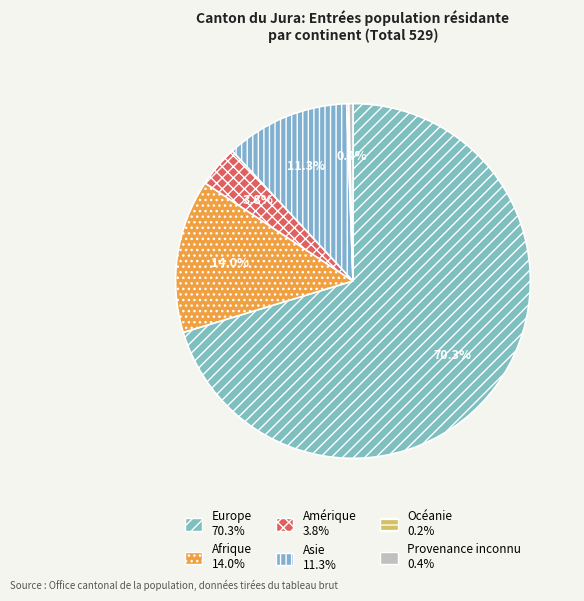

To the nearest percent, what is the difference between the largest and smallest slice percentages?

70%